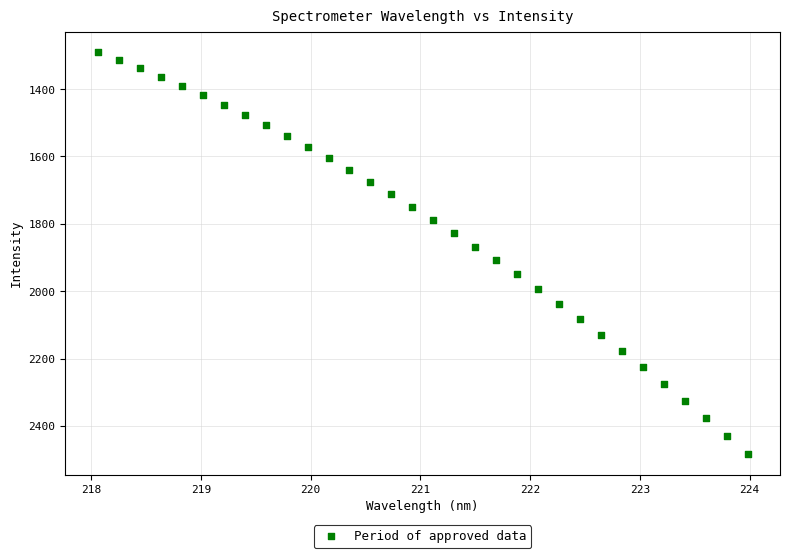

What is the range of X values (max minus min)?

5.9